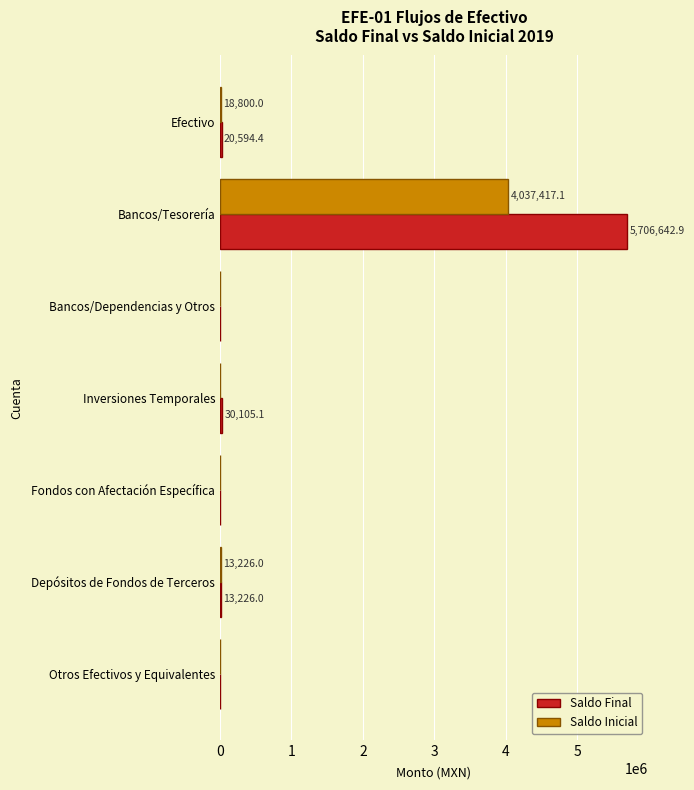

At which category is the sum across all series the highest?

Bancos/Tesorería